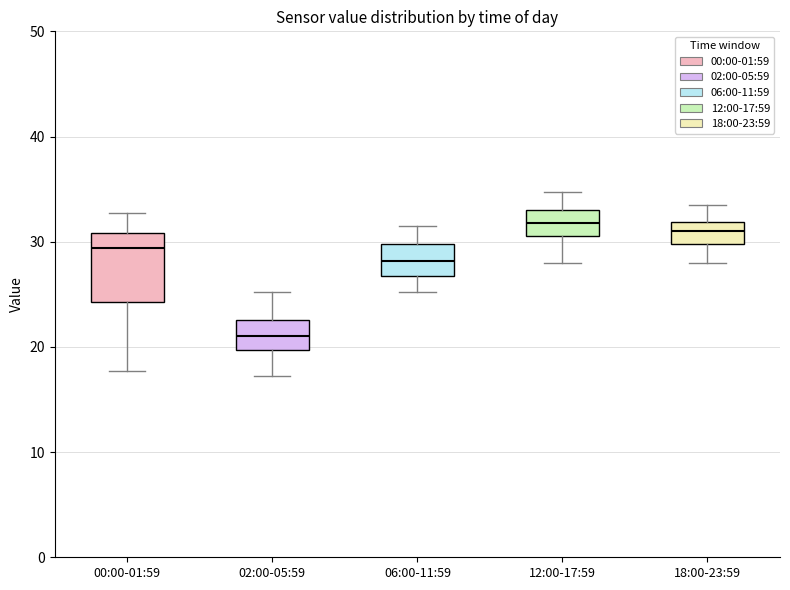

Which box is the tallest, from its lower edge to its upper edge?

00:00-01:59